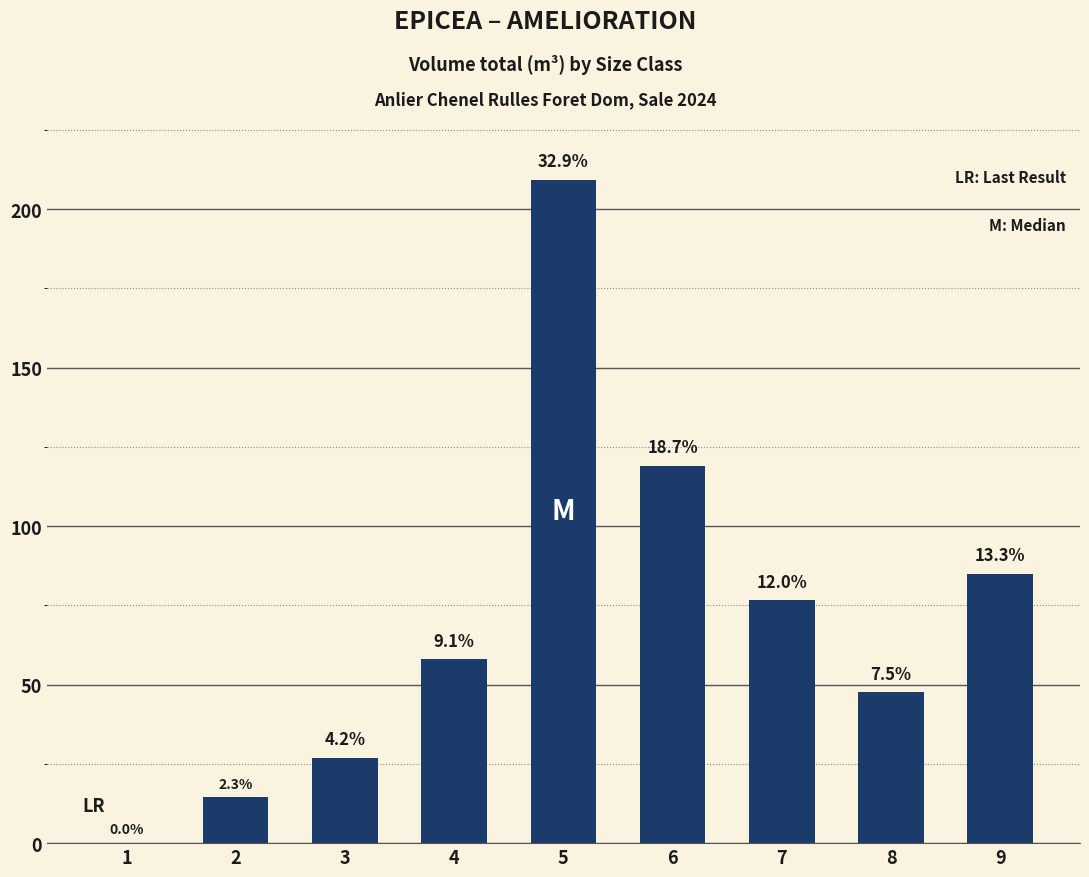

What is the sum of all values?

636.8